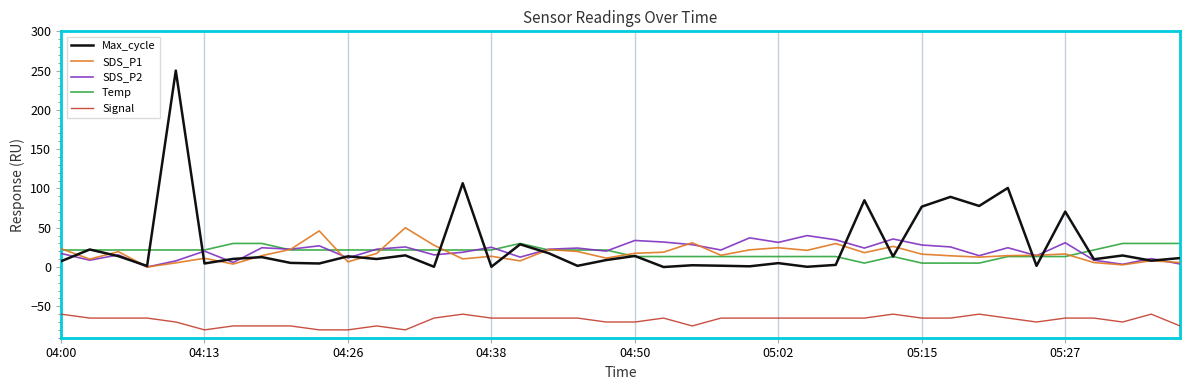

Does the chart have visible grid lines?

No